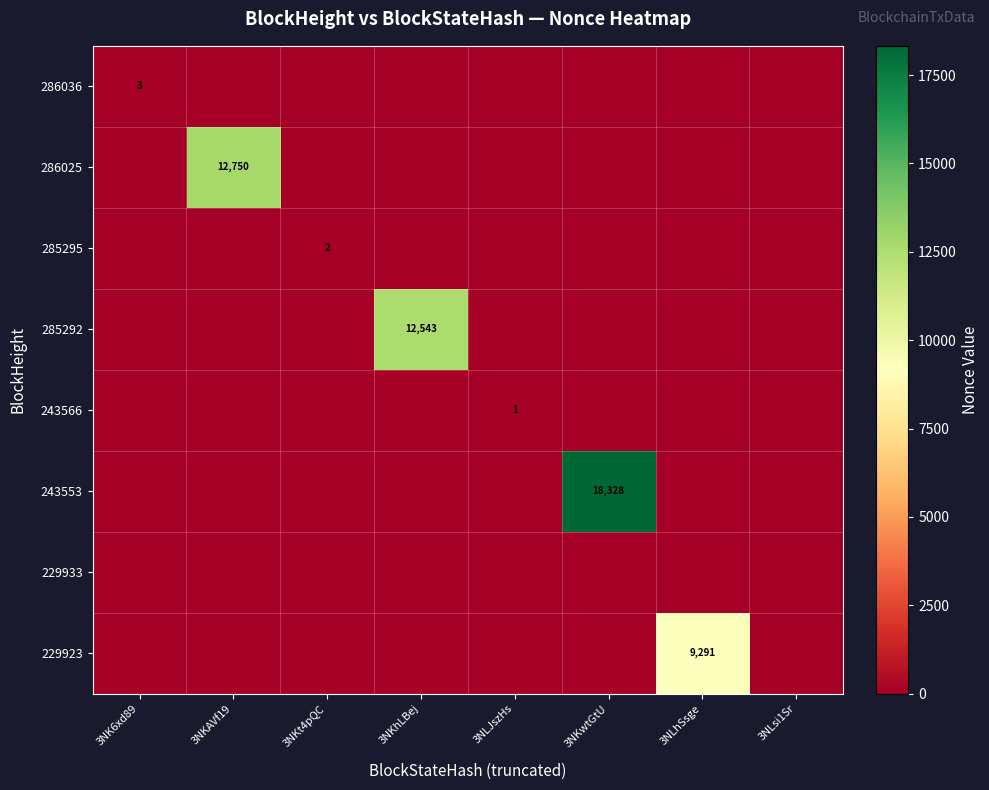

At how many categories does at least one series exceed 12043?

3